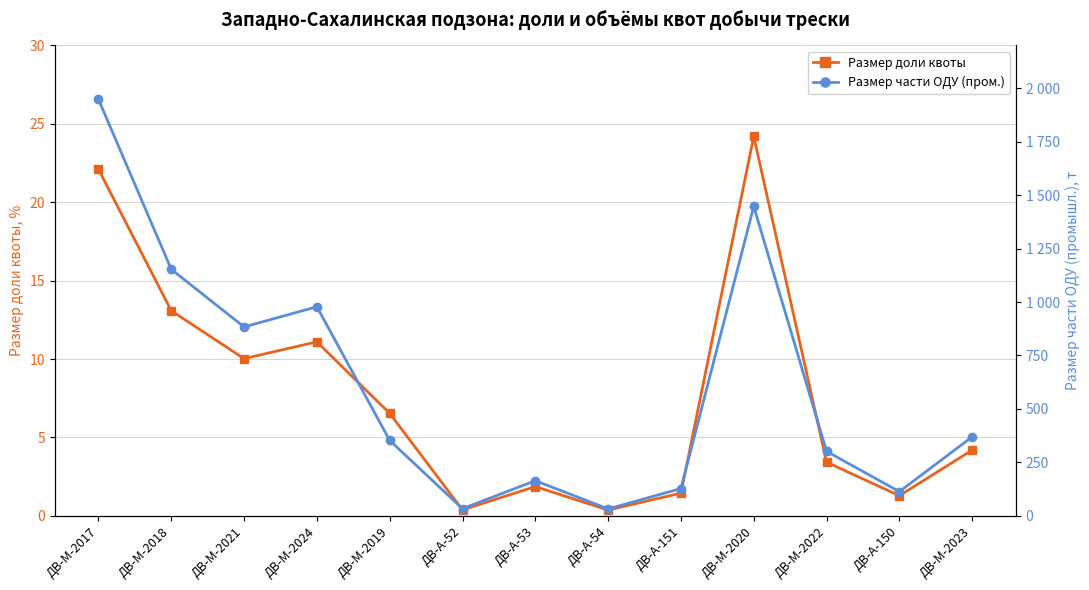

Reading left to right, transcribe all the data shown in this chart.

Размер доли квоты: ДВ-М-2017=22.1	ДВ-М-2018=13.1	ДВ-М-2021=10.0	ДВ-М-2024=11.1	ДВ-М-2019=6.5	ДВ-А-52=0.4	ДВ-А-53=1.9	ДВ-А-54=0.4	ДВ-А-151=1.4	ДВ-М-2020=24.2	ДВ-М-2022=3.4	ДВ-А-150=1.3	ДВ-М-2023=4.2
Размер части ОДУ (пром.): ДВ-М-2017=1947.9	ДВ-М-2018=1152.8	ДВ-М-2021=883.4	ДВ-М-2024=977.9	ДВ-М-2019=352.5	ДВ-А-52=33.4	ДВ-А-53=164.4	ДВ-А-54=32.4	ДВ-А-151=127.5	ДВ-М-2020=1447.2	ДВ-М-2022=301.7	ДВ-А-150=113.1	ДВ-М-2023=369.4